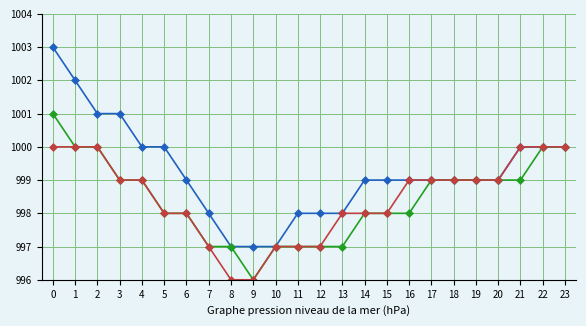

What is the minimum value shown in the chart?

996